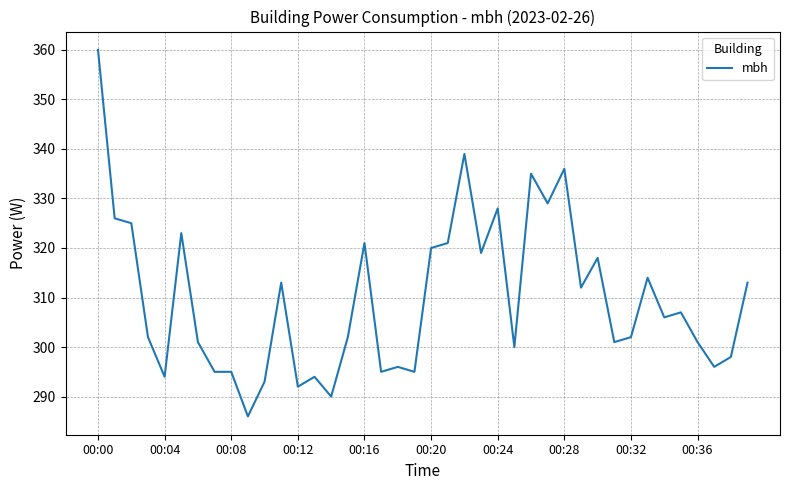

How many categories are shown in the chart?

40